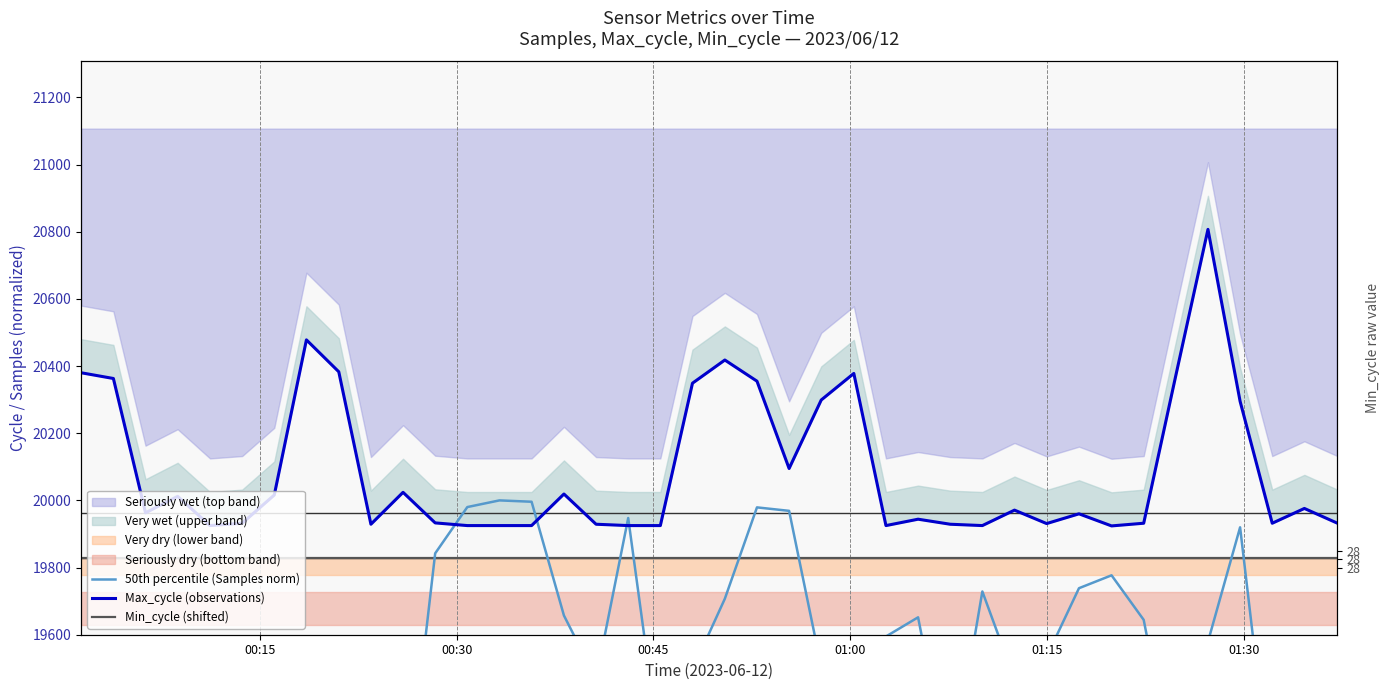

What is the value of the 50th percentile (Samples norm) point at the 32nd from the left?

19738.5